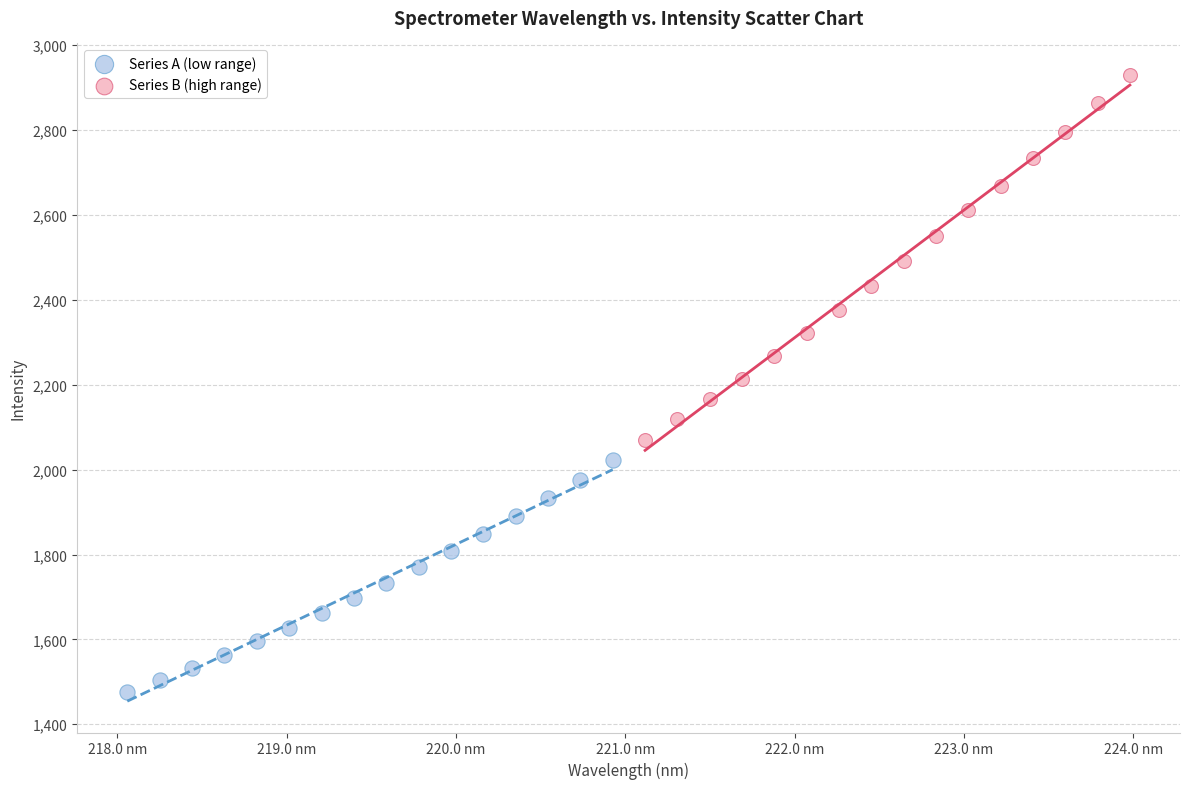

Which series reaches the maximum Y coordinate?

Series B (high range)